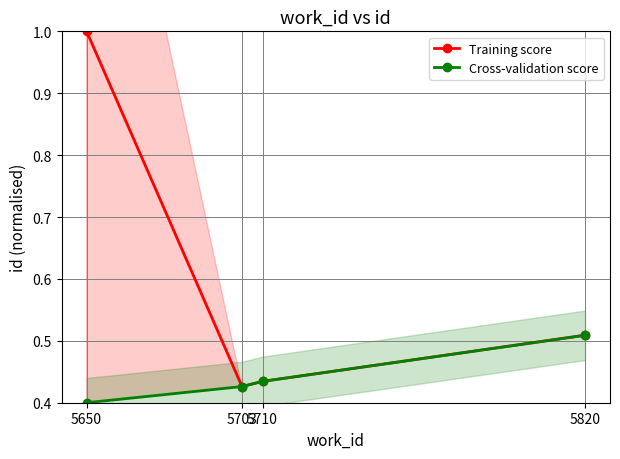

At which category does Training score reach its first local valley?

5703